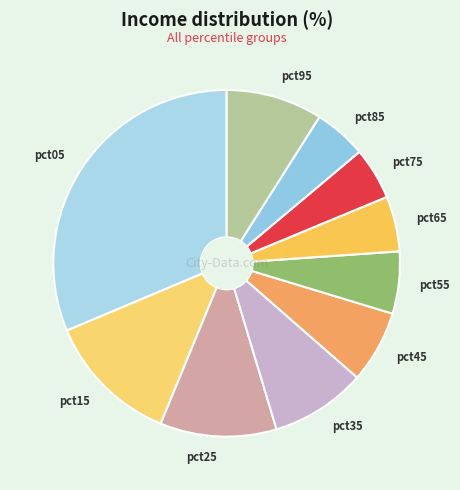

Which slice is the largest?

pct05